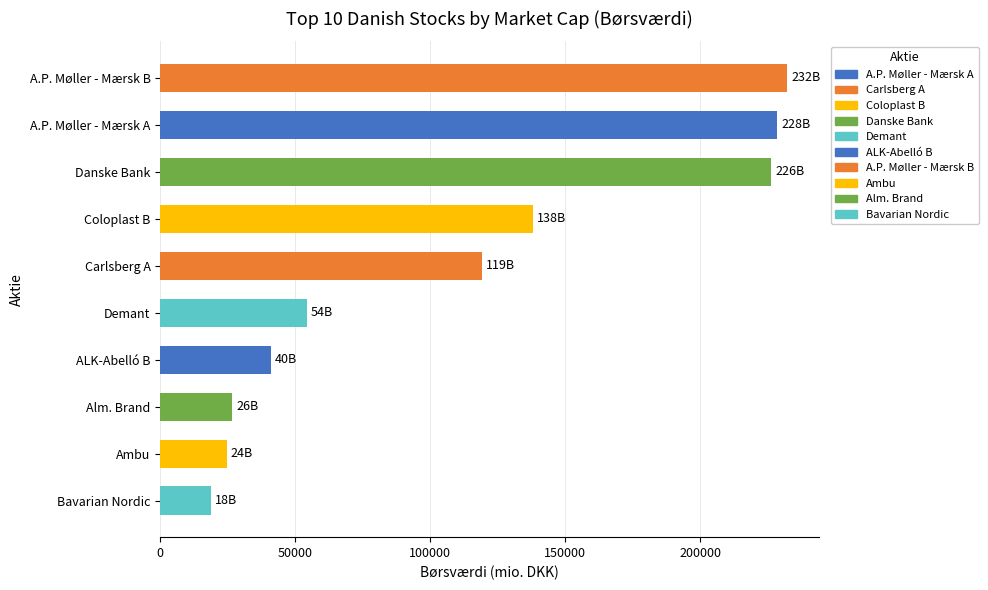

At which category does the chart reach its minimum across all series?

Bavarian Nordic